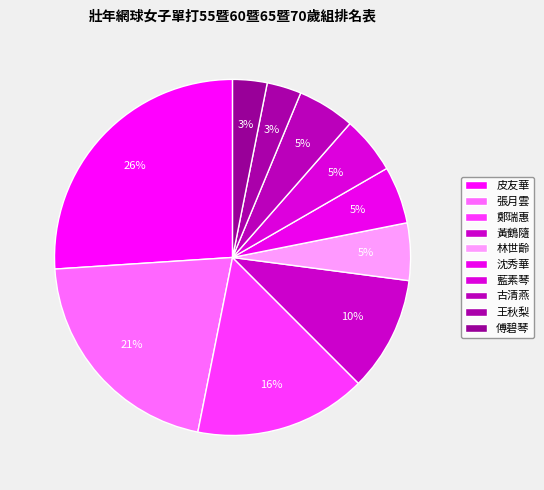

Which slice is the largest?

皮友華